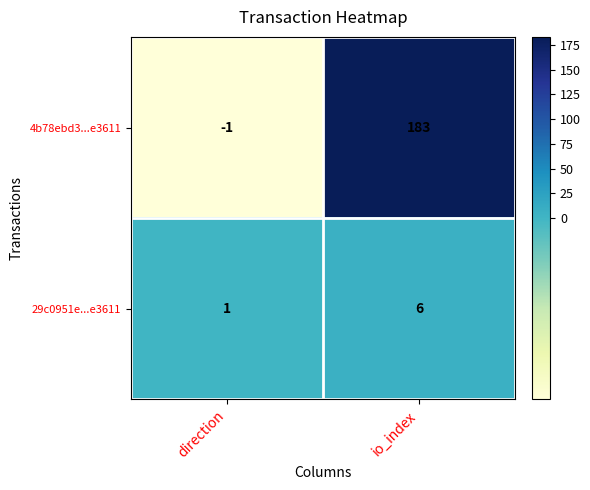

At which label does 29c0951e...e3611 reach its peak?

io_index